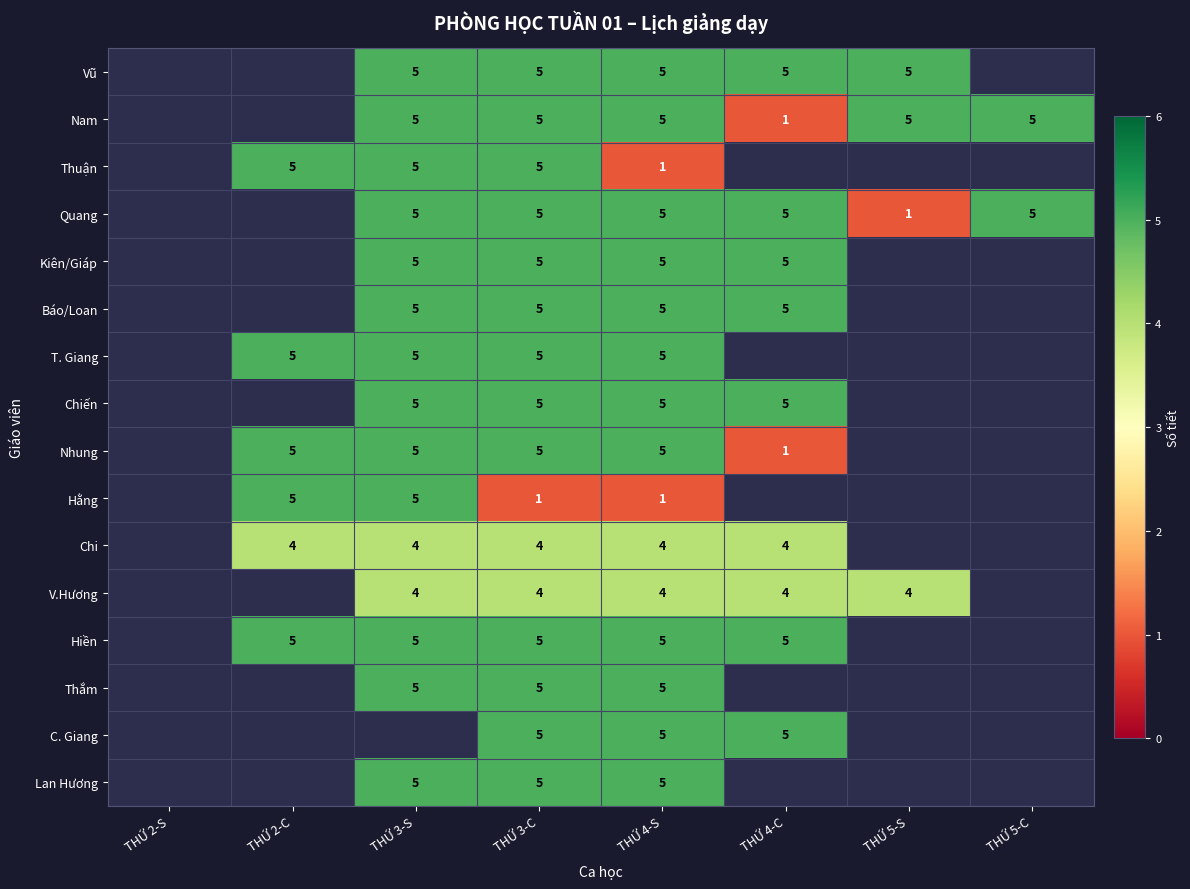

What is the sum of the Quang values at THỨ 5-S and THỨ 3-S?

6